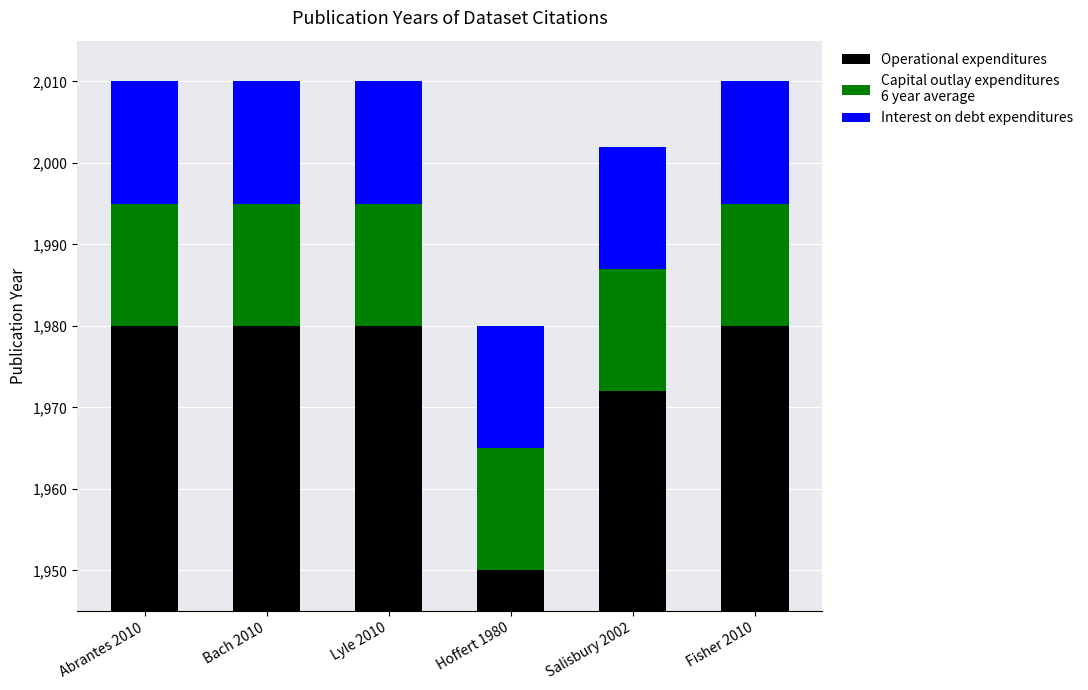

What is the smallest value displayed?

15